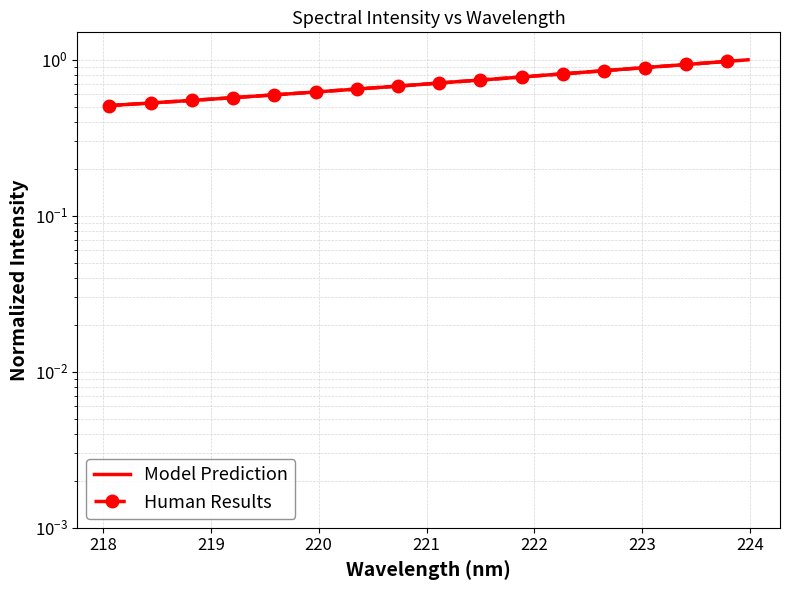

What position from the left is 220.5444?

14